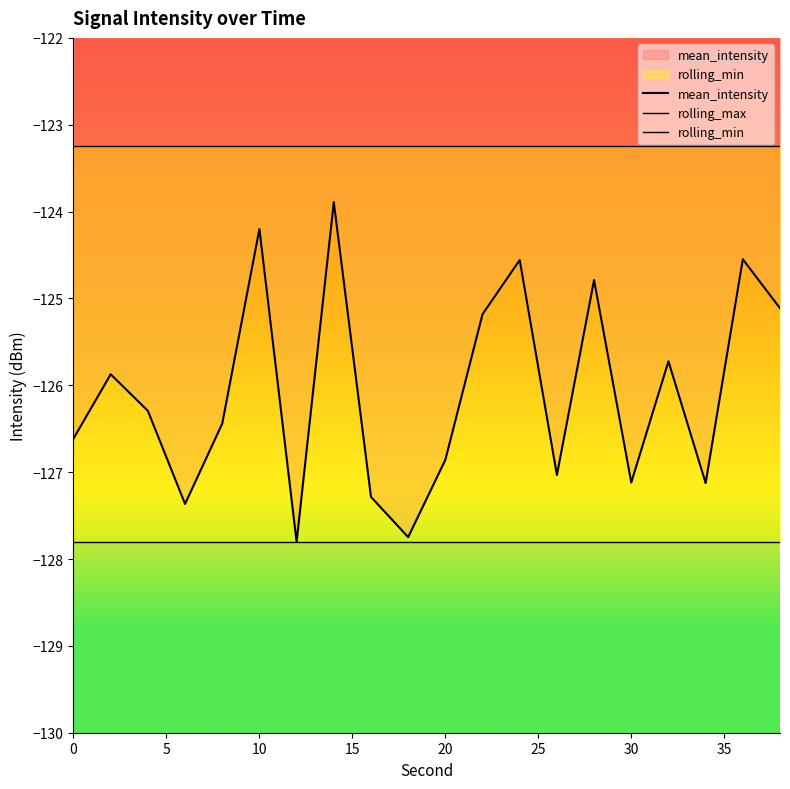

Is it true that rolling_max equals -175.3 at 10?

False